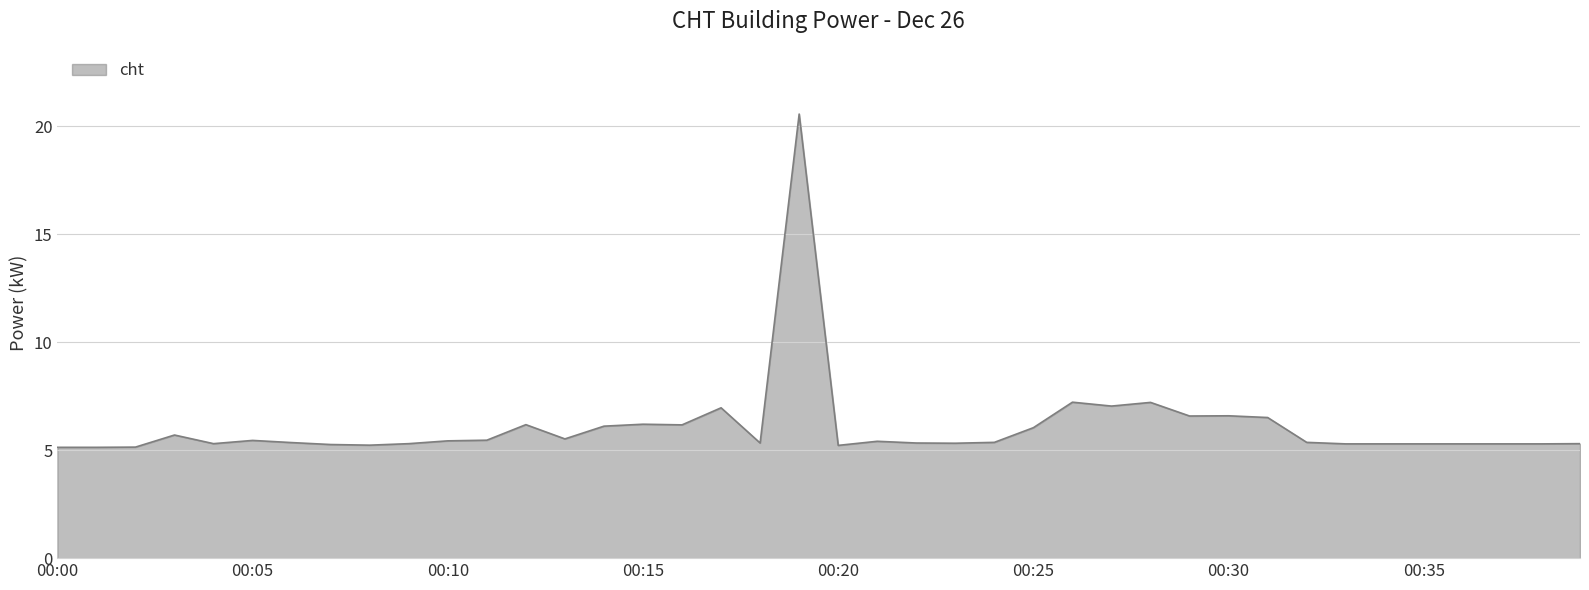

True or false: the data has more than 0 interior local peaks.

True